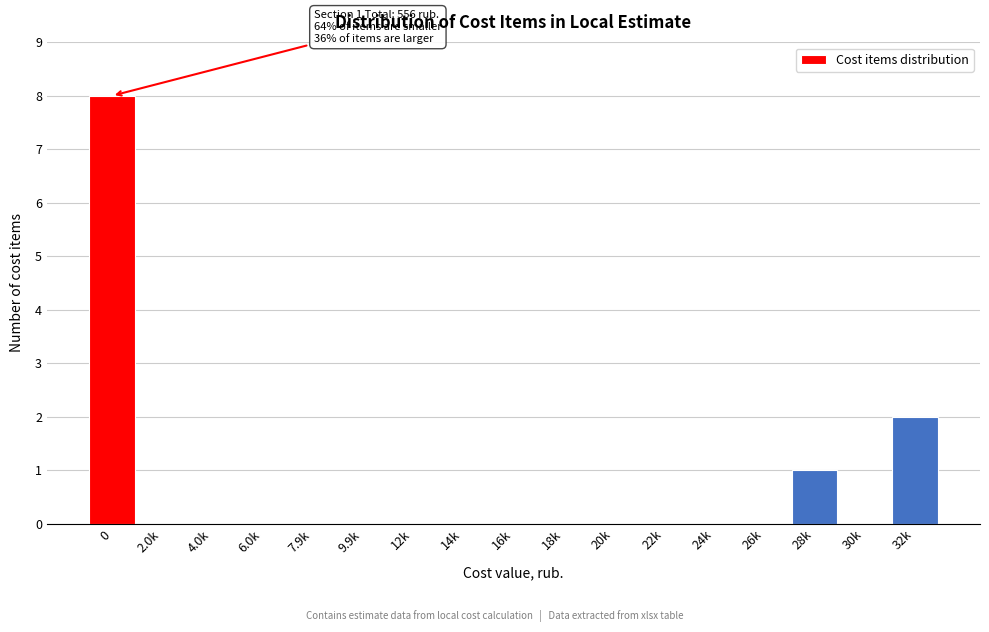

Reading right to left, transcribe all the data shown in this chart.

32k=2	30k=0	28k=1	26k=0	24k=0	22k=0	20k=0	18k=0	16k=0	14k=0	12k=0	9.9k=0	7.9k=0	6.0k=0	4.0k=0	2.0k=0	0=8